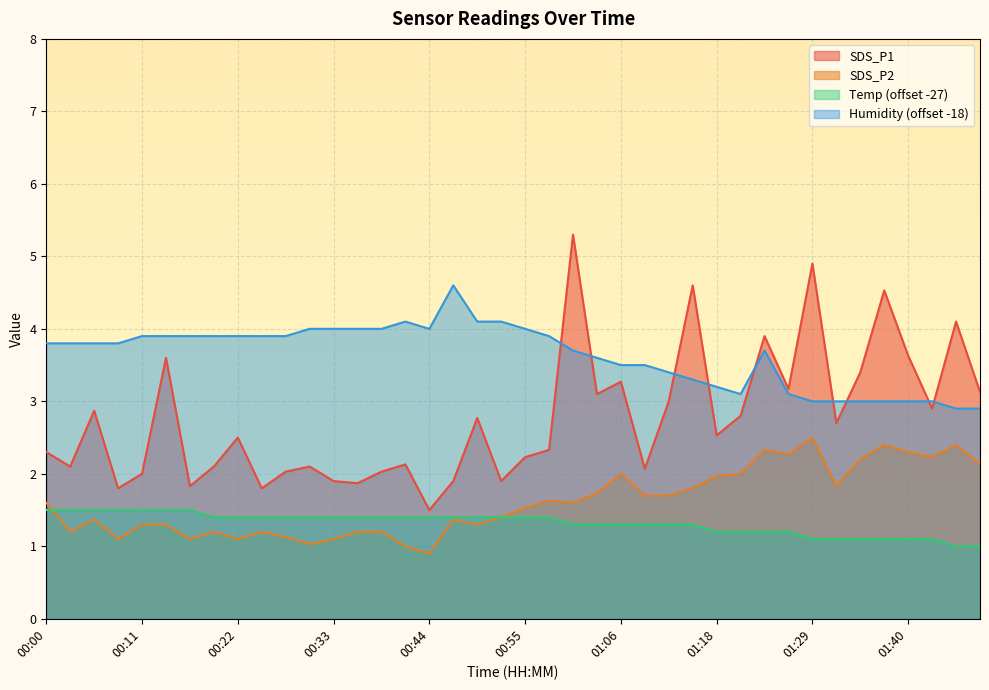

Between 01:04 and 01:43, which is larger?

01:04